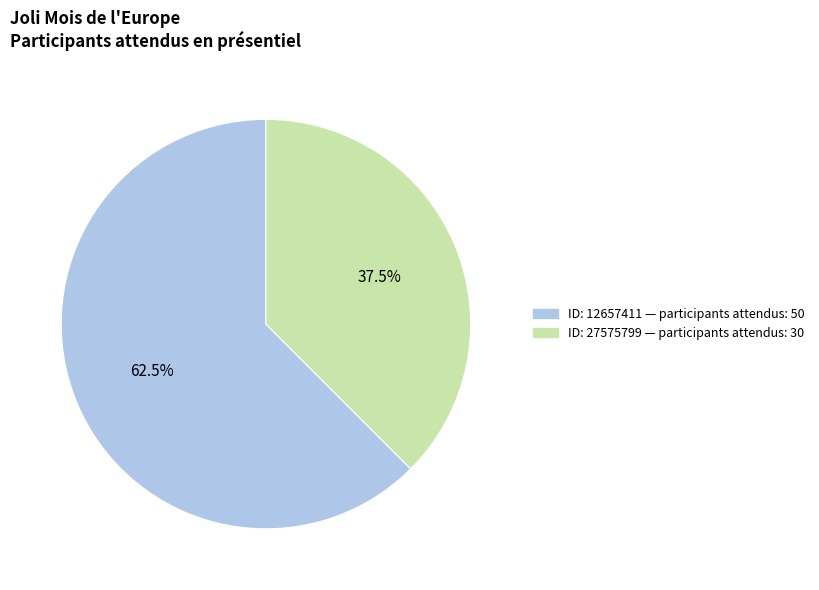

Does any single category account for the majority?

Yes